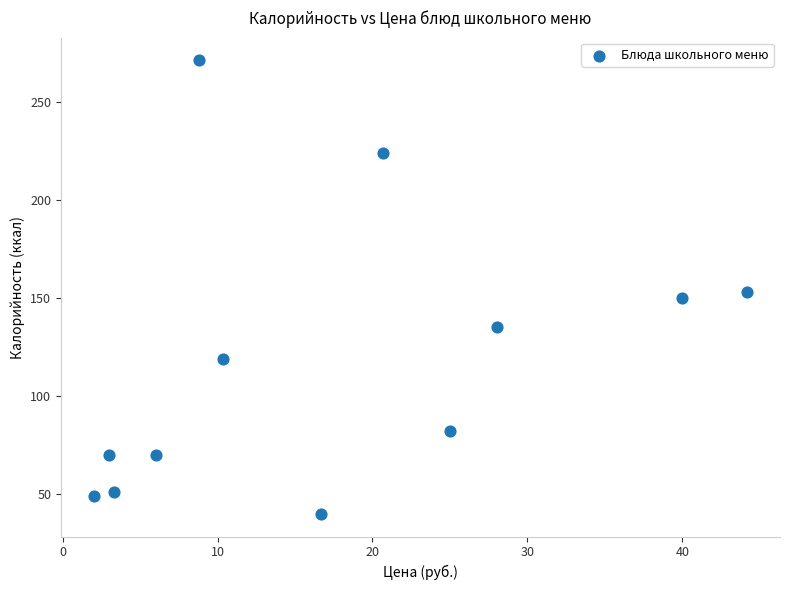

What is the range of Y values (max minus min)?

231